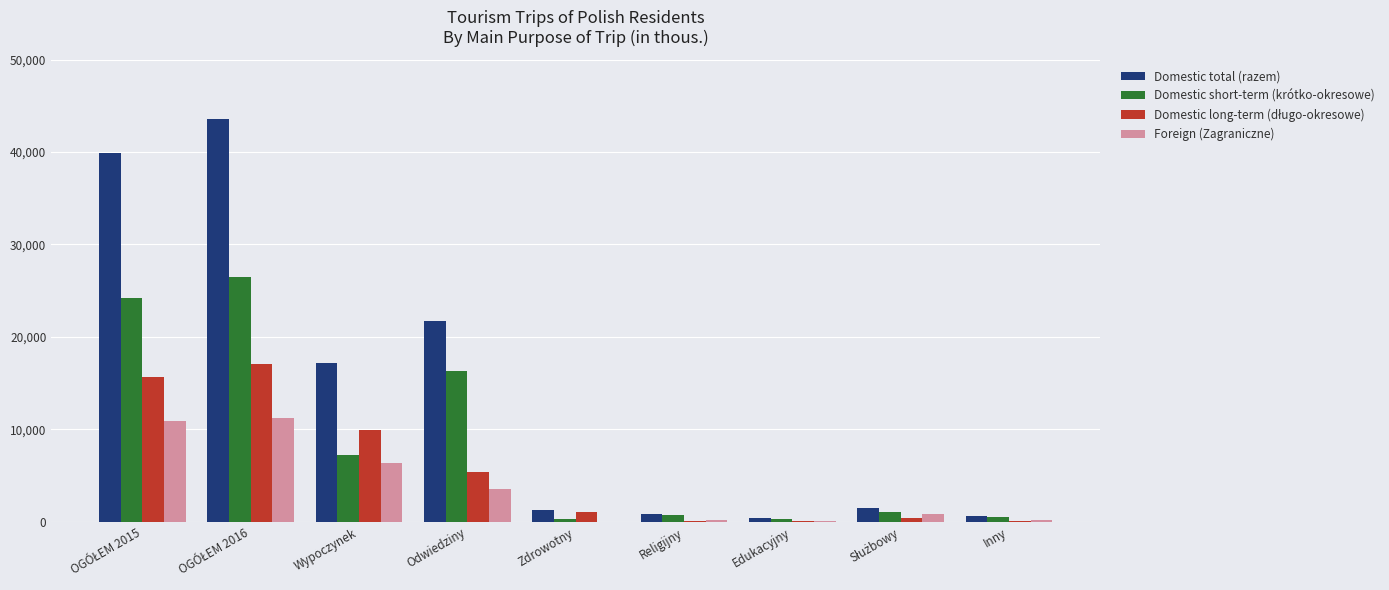

What is the total value across all series at Odwiedziny?

46912.8